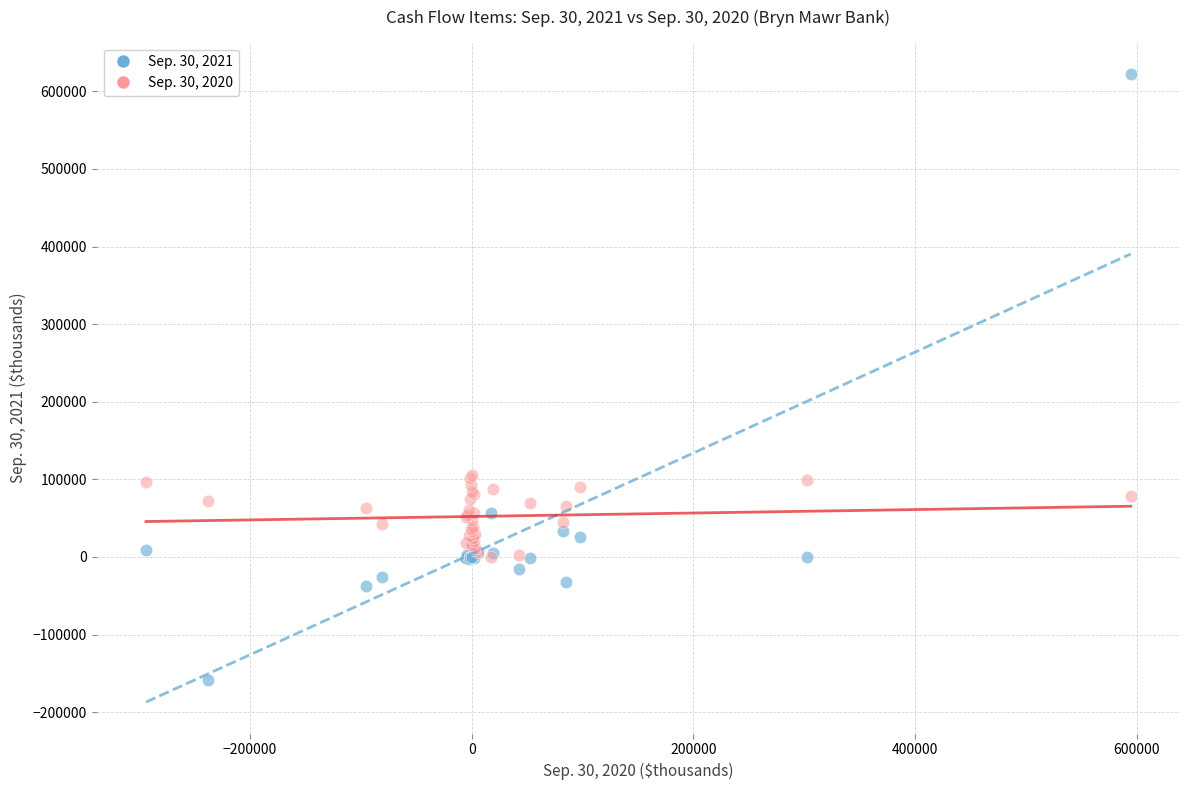

What are all the series names shown in the legend?

Sep. 30, 2021, Sep. 30, 2020